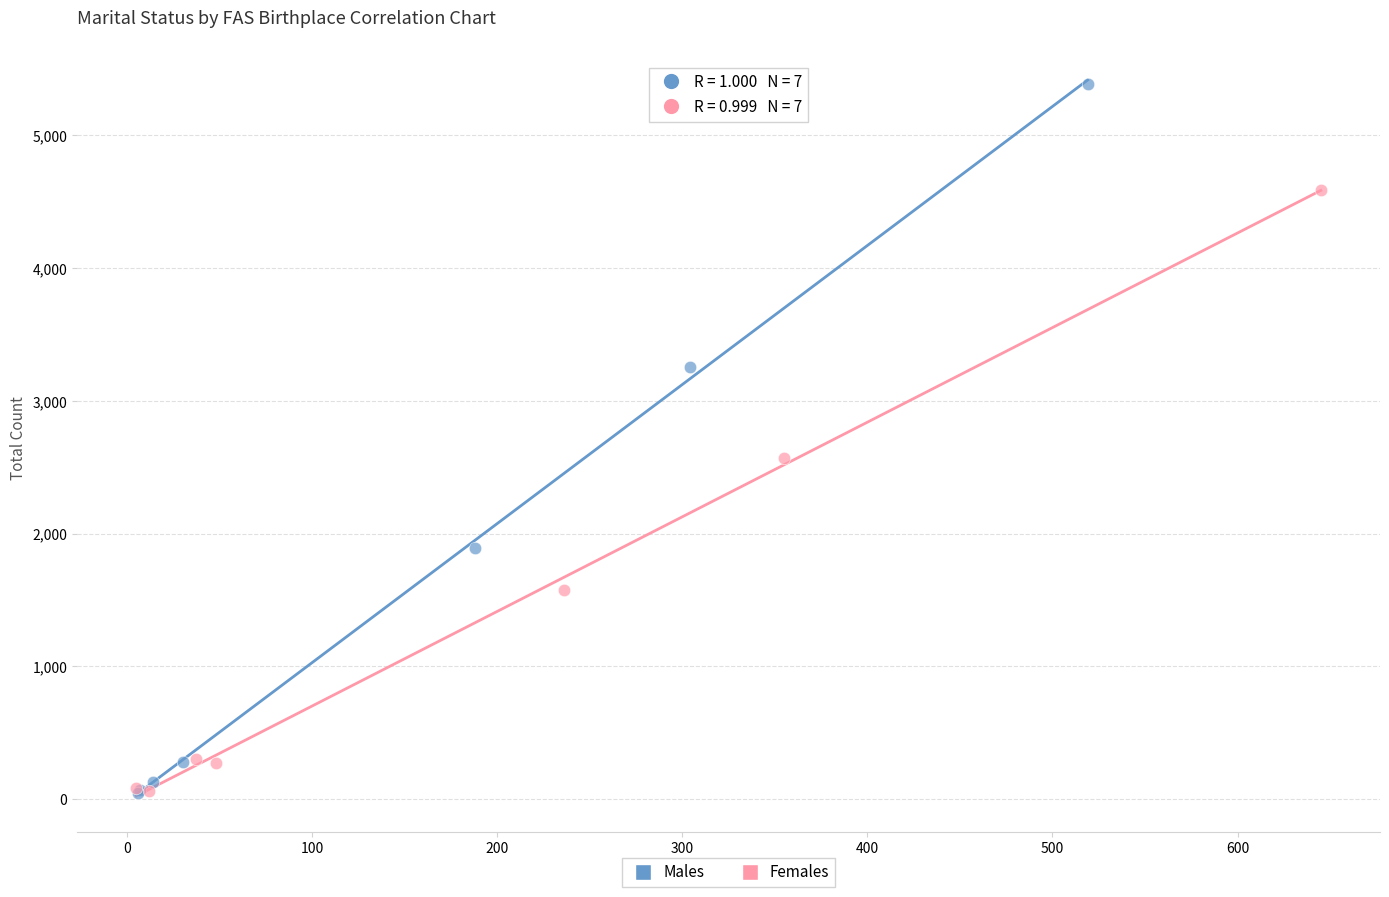

Which series has the largest Y range (max minus min)?

Males